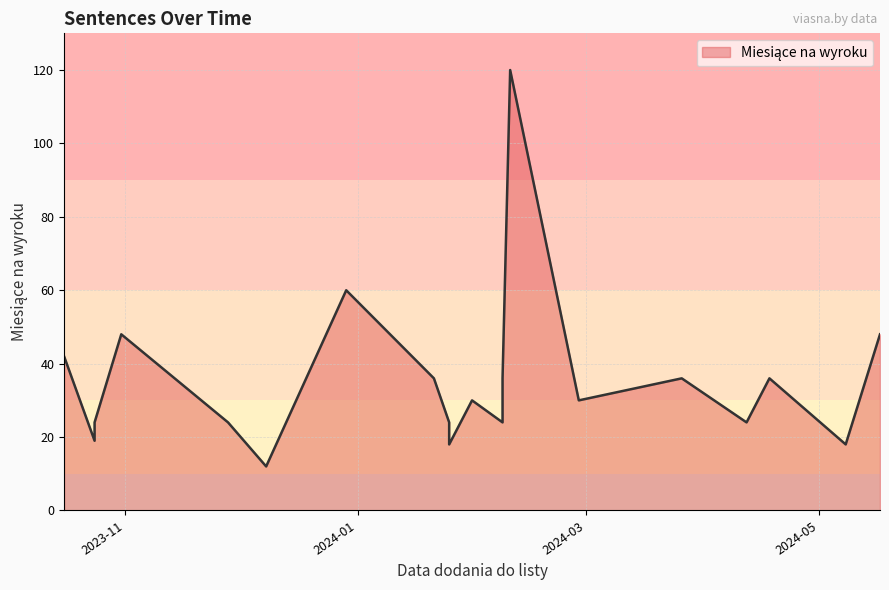

What is the difference between the second highest and second lowest values?

42